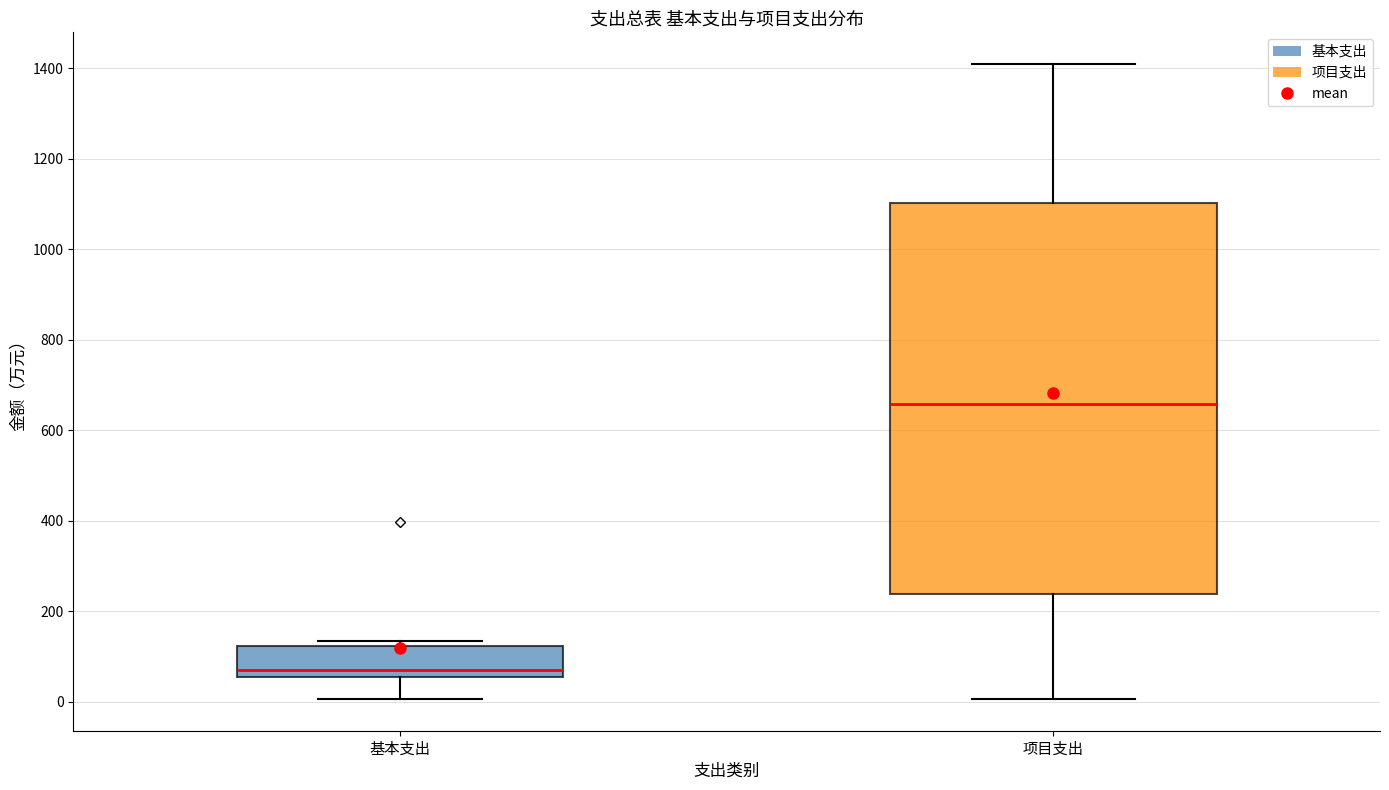

Where does the lower whisker of the box for 项目支出 end on the y-axis? The values are not printed on the chart, so give them approximately, as read against the axis.

0